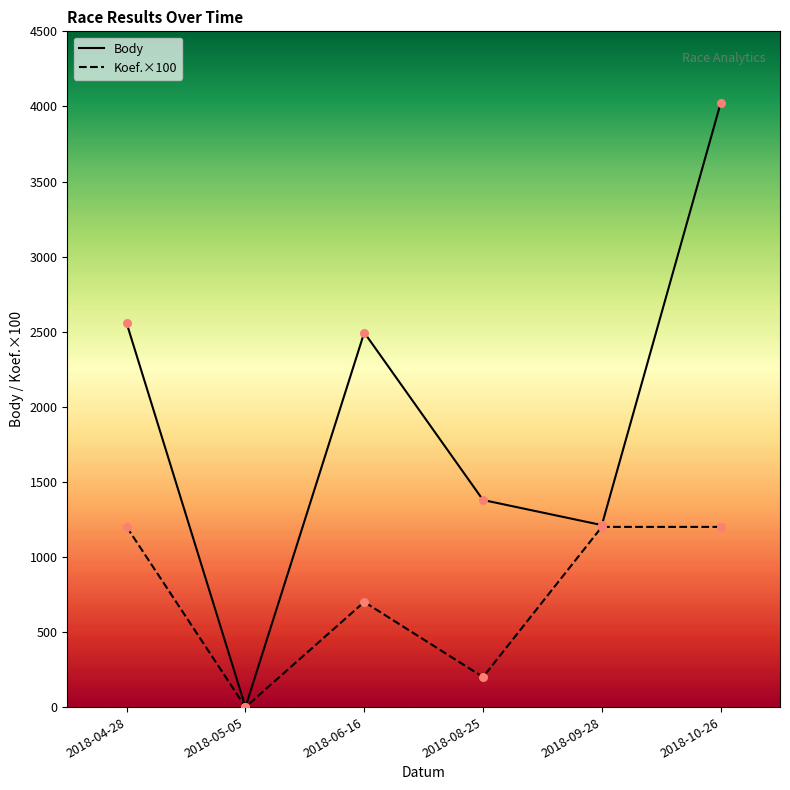

What is the total value across all series at 2018-10-26?

5221